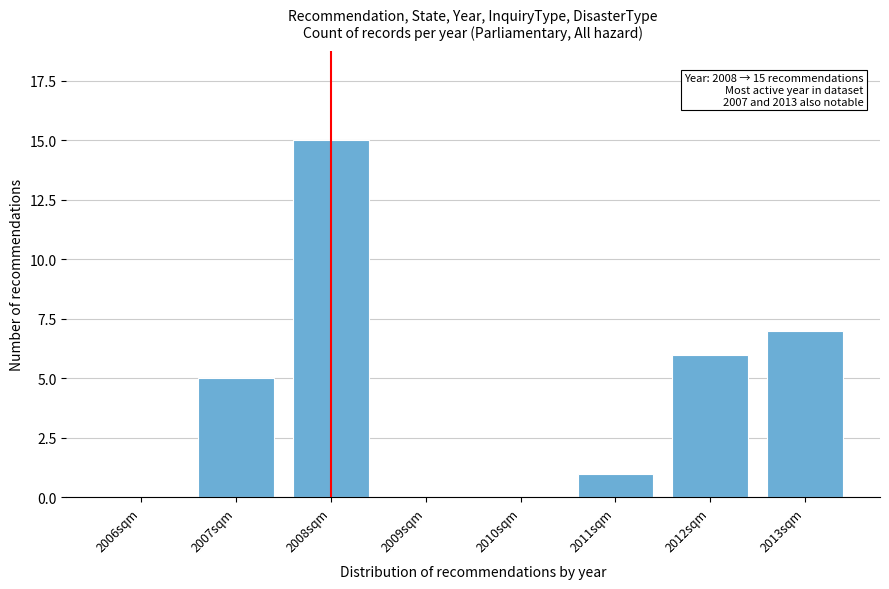

Reading left to right, extract all data points from this chart.

2006sqm=0	2007sqm=5	2008sqm=15	2009sqm=0	2010sqm=0	2011sqm=1	2012sqm=6	2013sqm=7